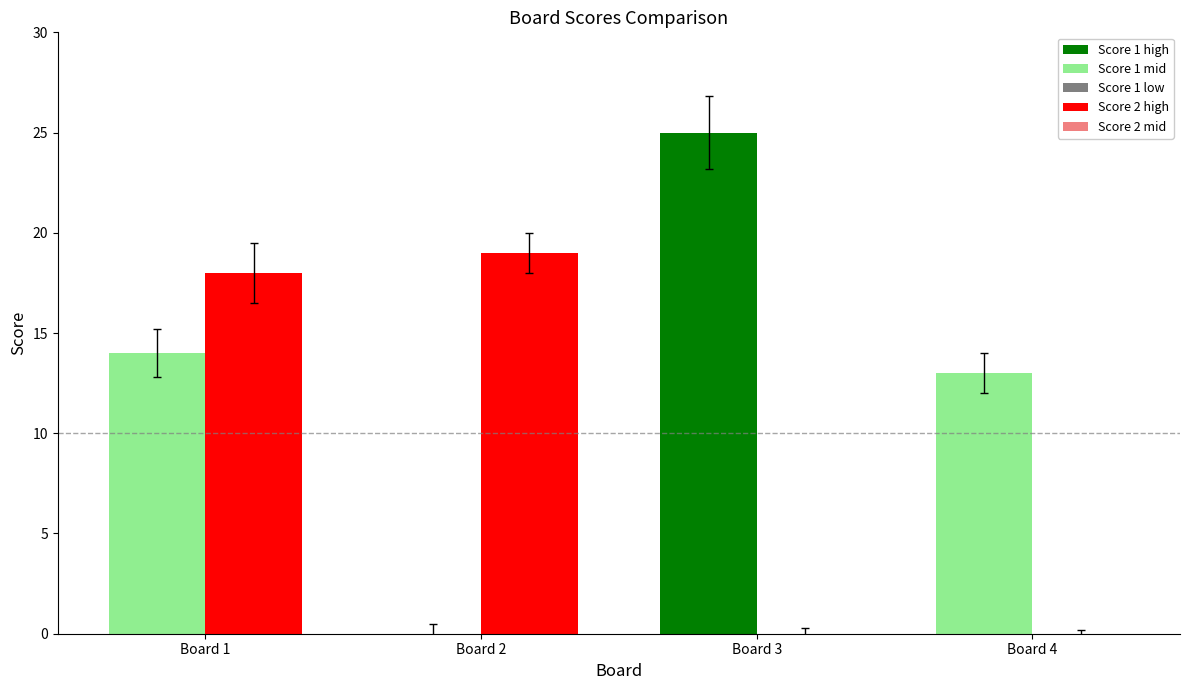

Count the number of categories in the chart.

4